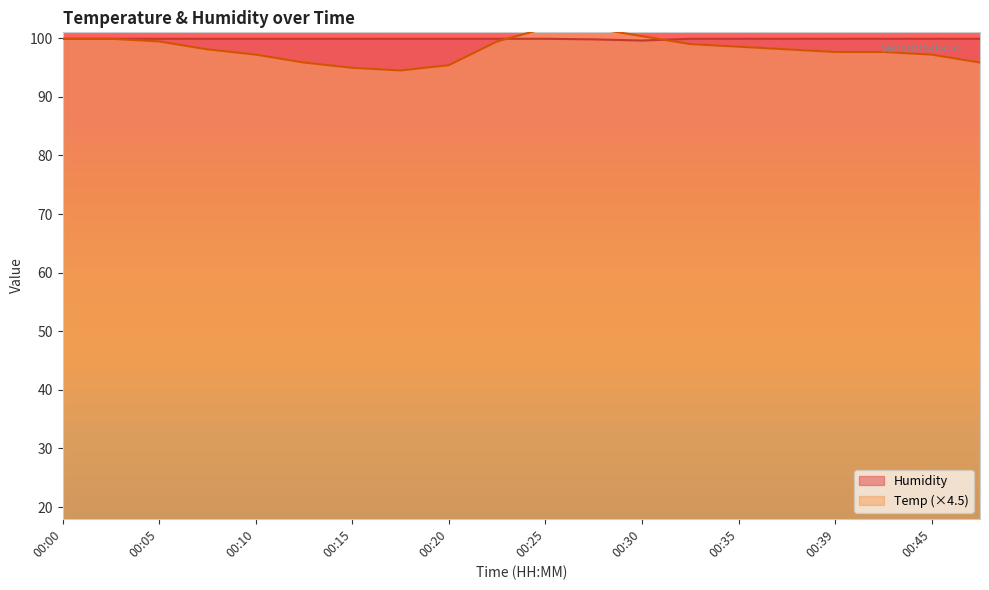

What is the value of the Humidity point at the 13th from the left?

99.6